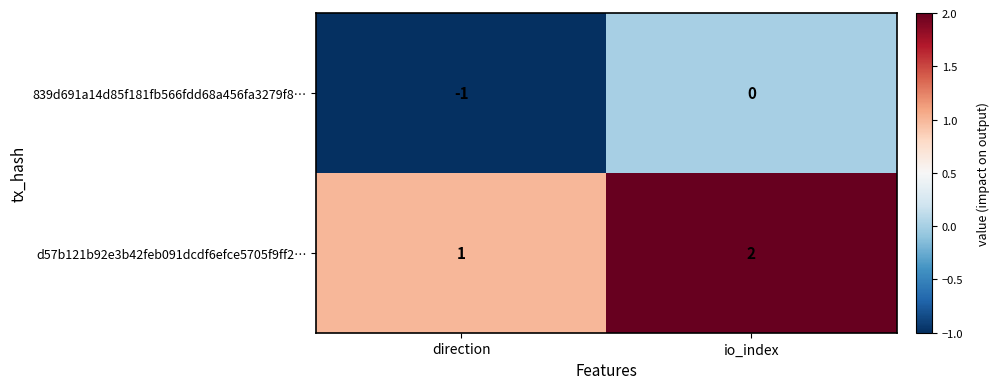

What is the sum of all d57b121b92e3b42feb091dcdf6efce5705f9ff2… values?

3